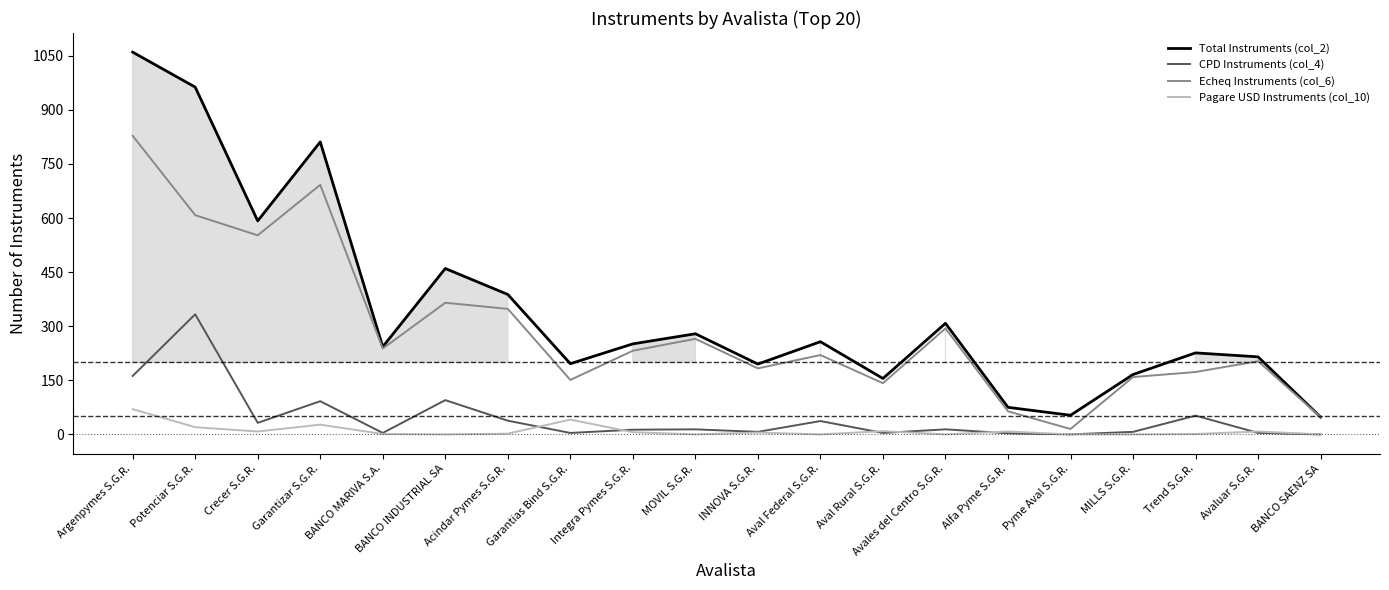

What is the sum of the Echeq Instruments (col_6) values at Garantias Bind S.G.R. and Pyme Aval S.G.R.?

166